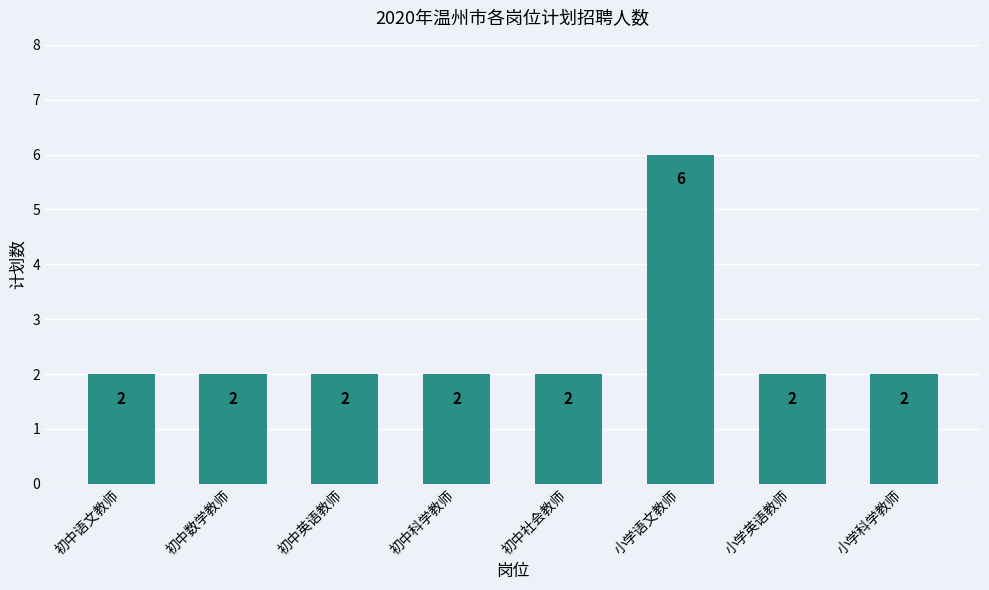

Which category has the highest value across all series?

小学语文教师